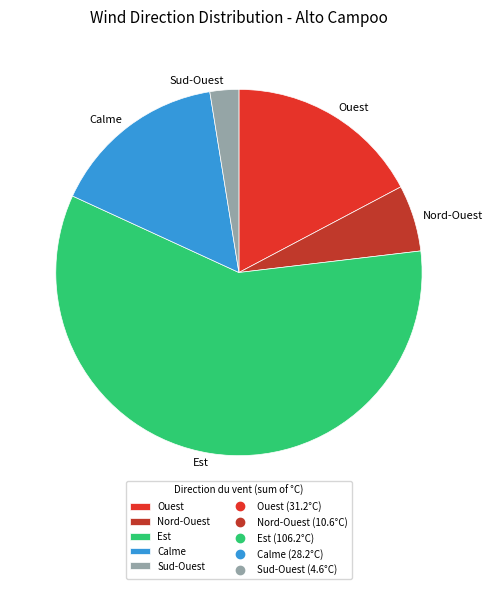

How many segments does this pie chart have?

5